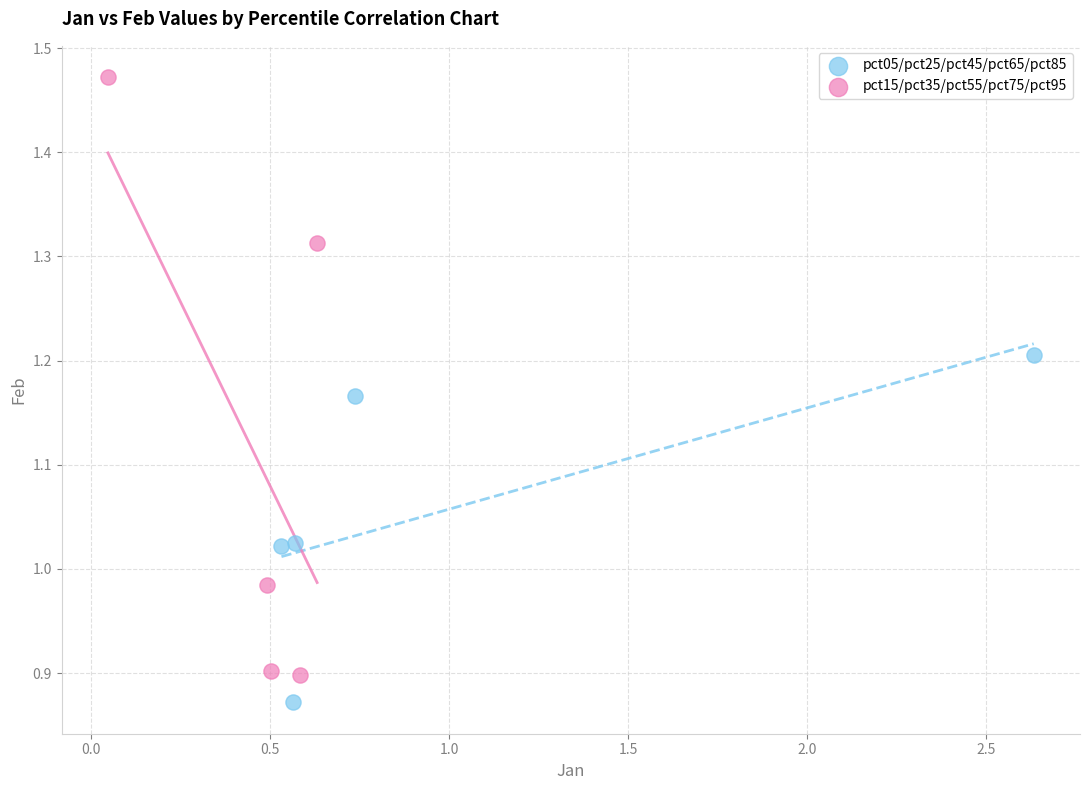

Which series has the largest Y range (max minus min)?

pct15/pct35/pct55/pct75/pct95